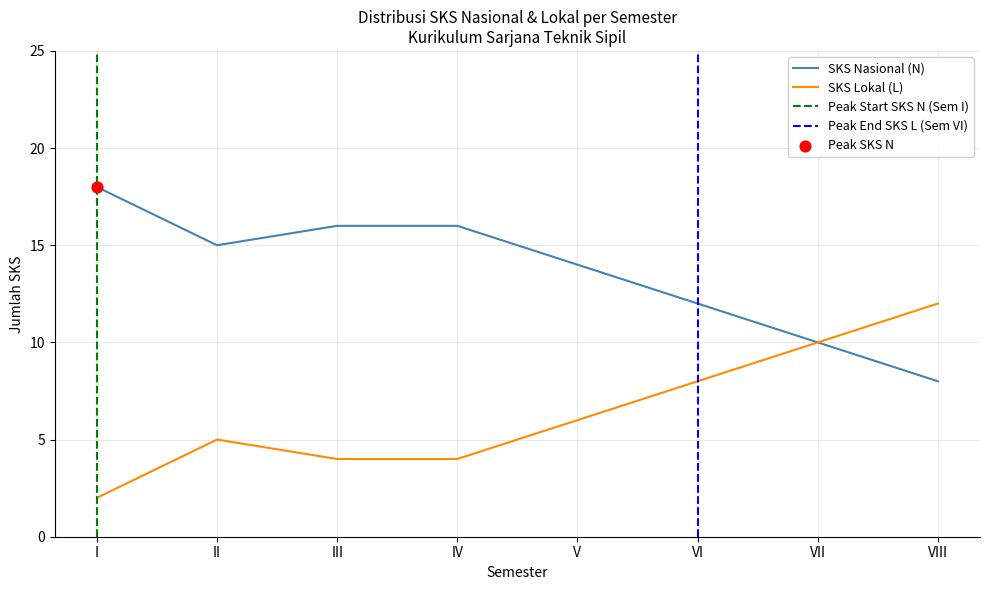

Which series has the largest total across all categories?

SKS Nasional (N)